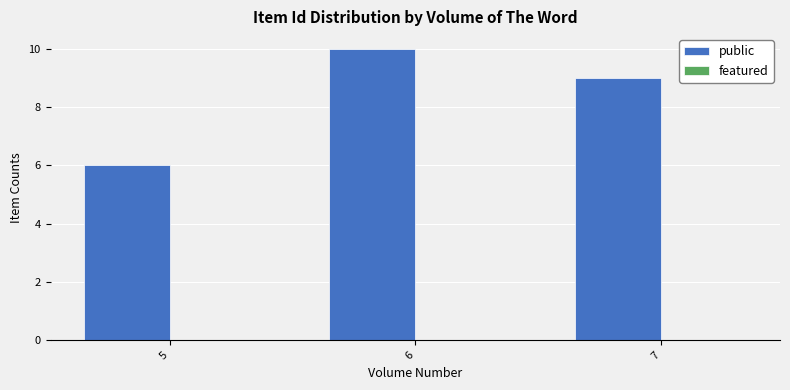

What is the approximate value at 5?

6